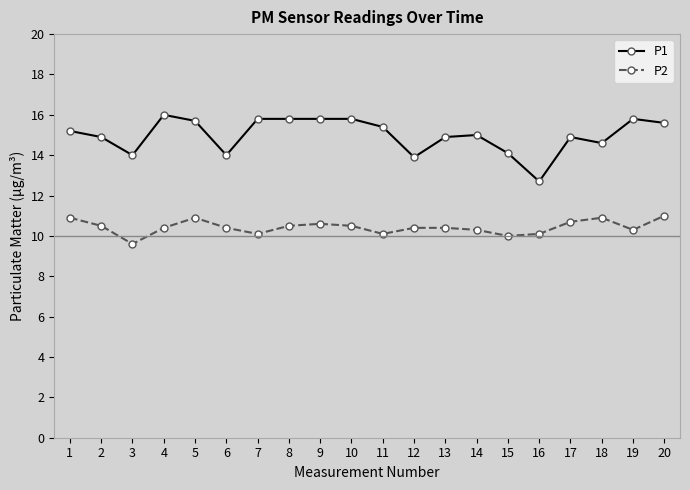

True or false: P1 has a value of 21.6 at 5.

False